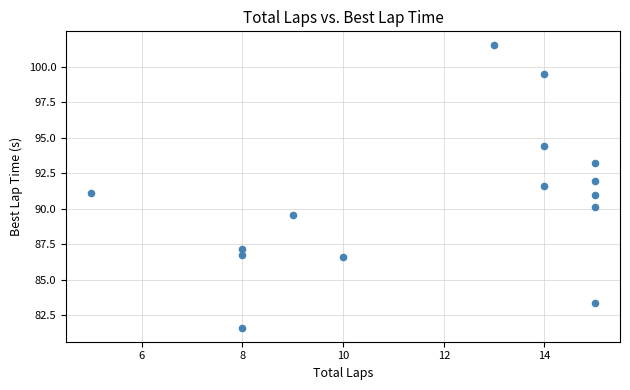

What is the range of X values (max minus min)?

10.0